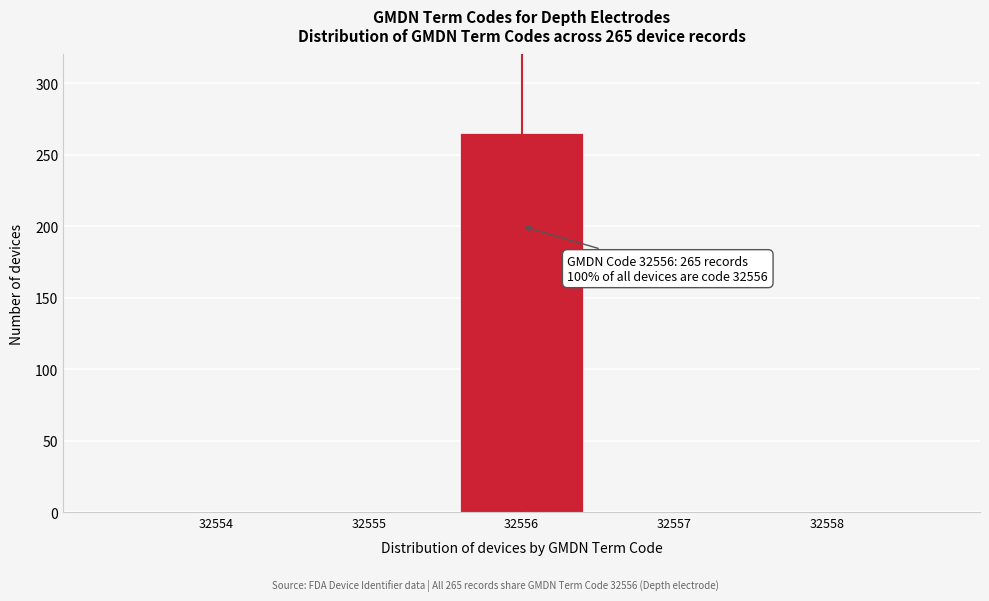

Reading left to right, transcribe all the data shown in this chart.

32554=0	32555=0	32556=265	32557=0	32558=0